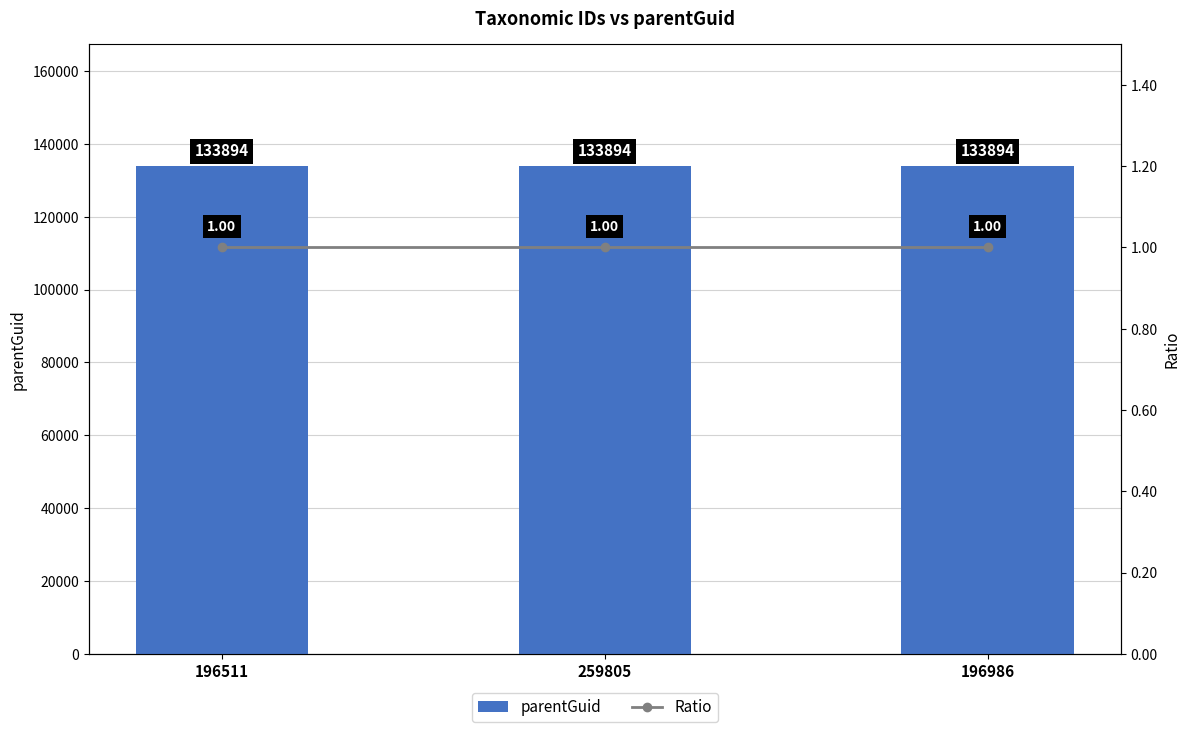

Rank the categories by parentGuid value from lowest to highest.

196511, 259805, 196986